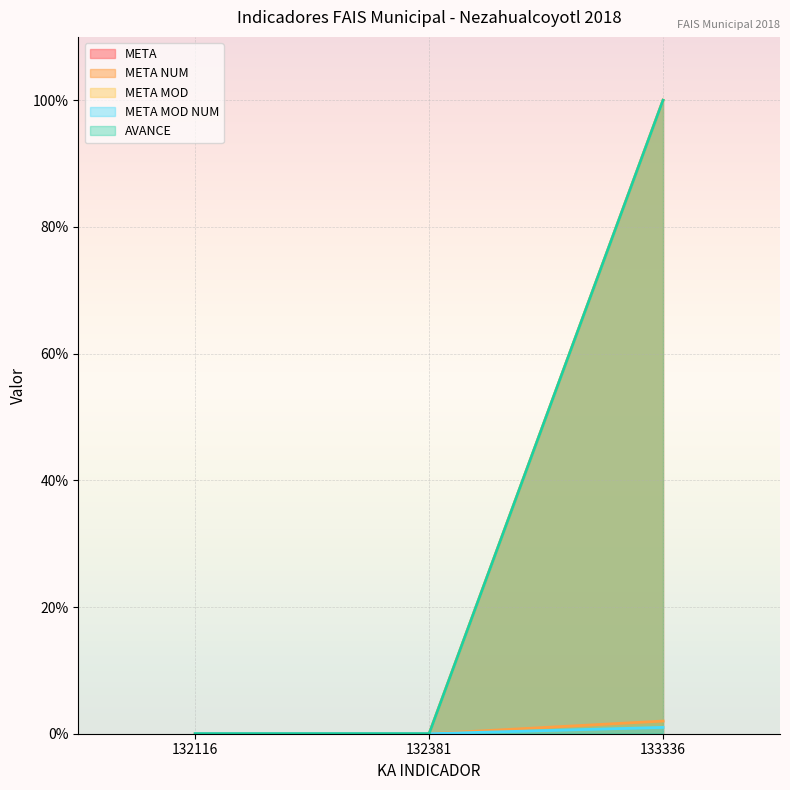

What is the sum of all META values?

100